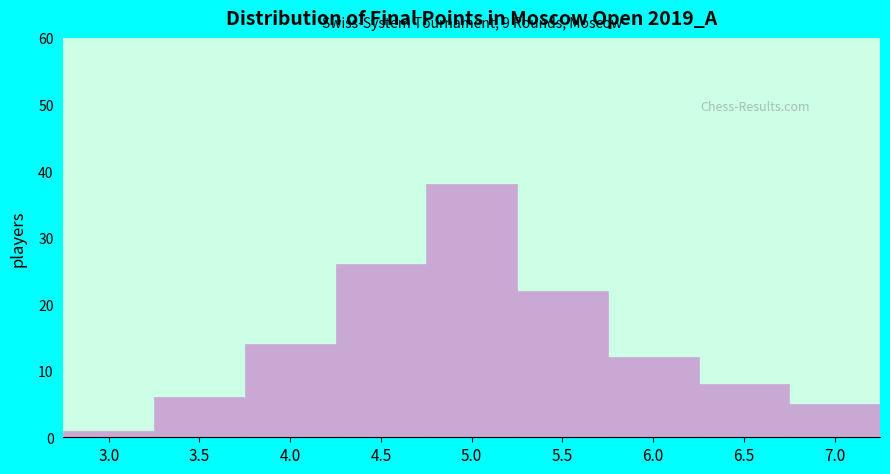

Reading right to left, transcribe all the data shown in this chart.

5	8	12	22	38	26	14	6	1